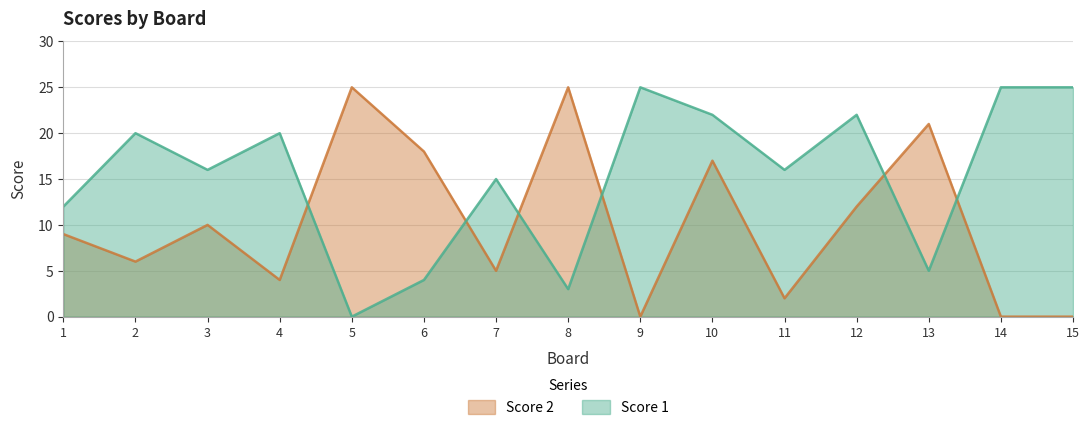

Which series ends up on top after the final intersection of Score 1 and Score 2?

Score 1